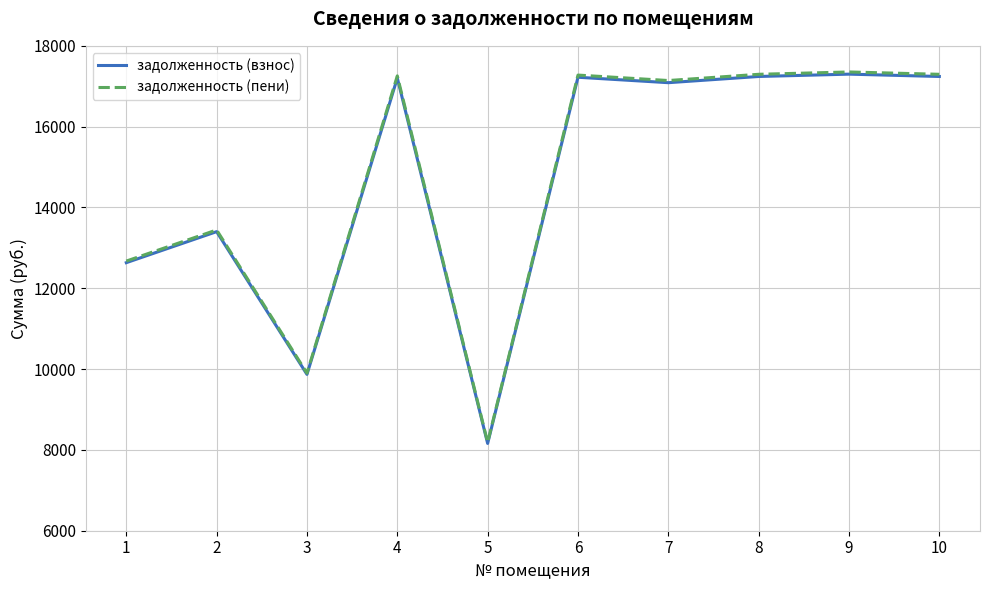

Which series has the widest spread of values?

задолженность (пени)